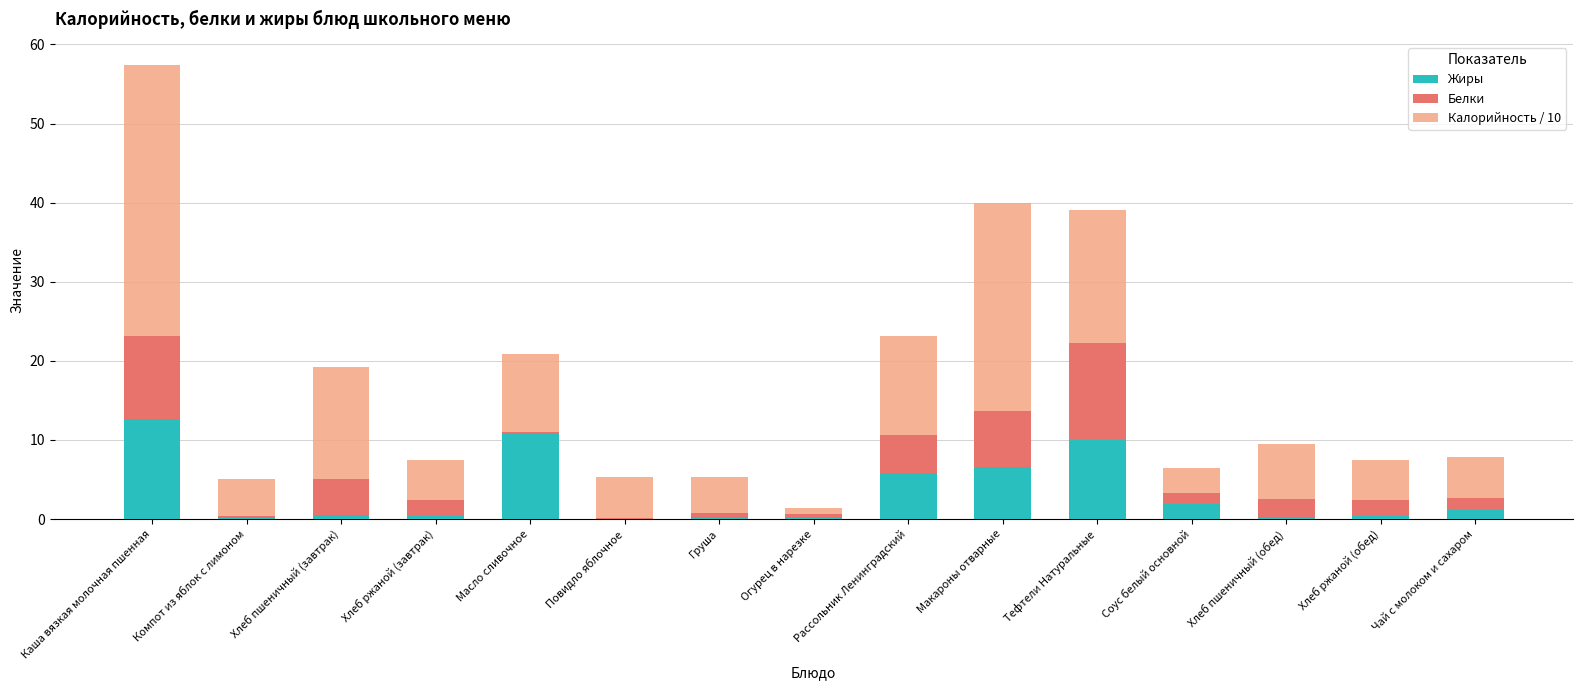

At which category is the sum across all series the highest?

Каша вязкая молочная пшенная